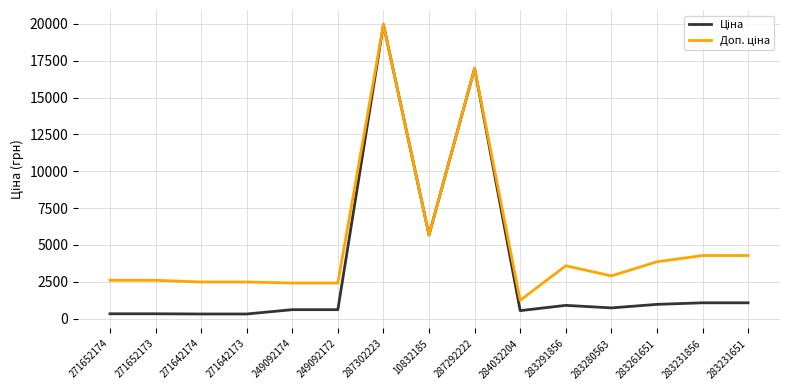

What is the spread (max minus min) of values at 284032204?

696.4